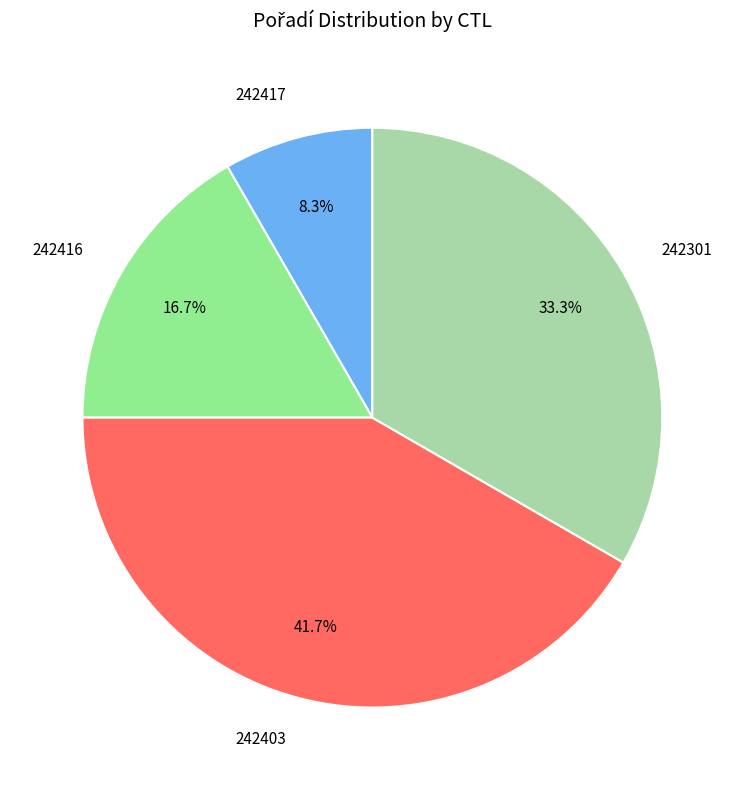

To the nearest percent, what percentage of the pie is 242416?

17%